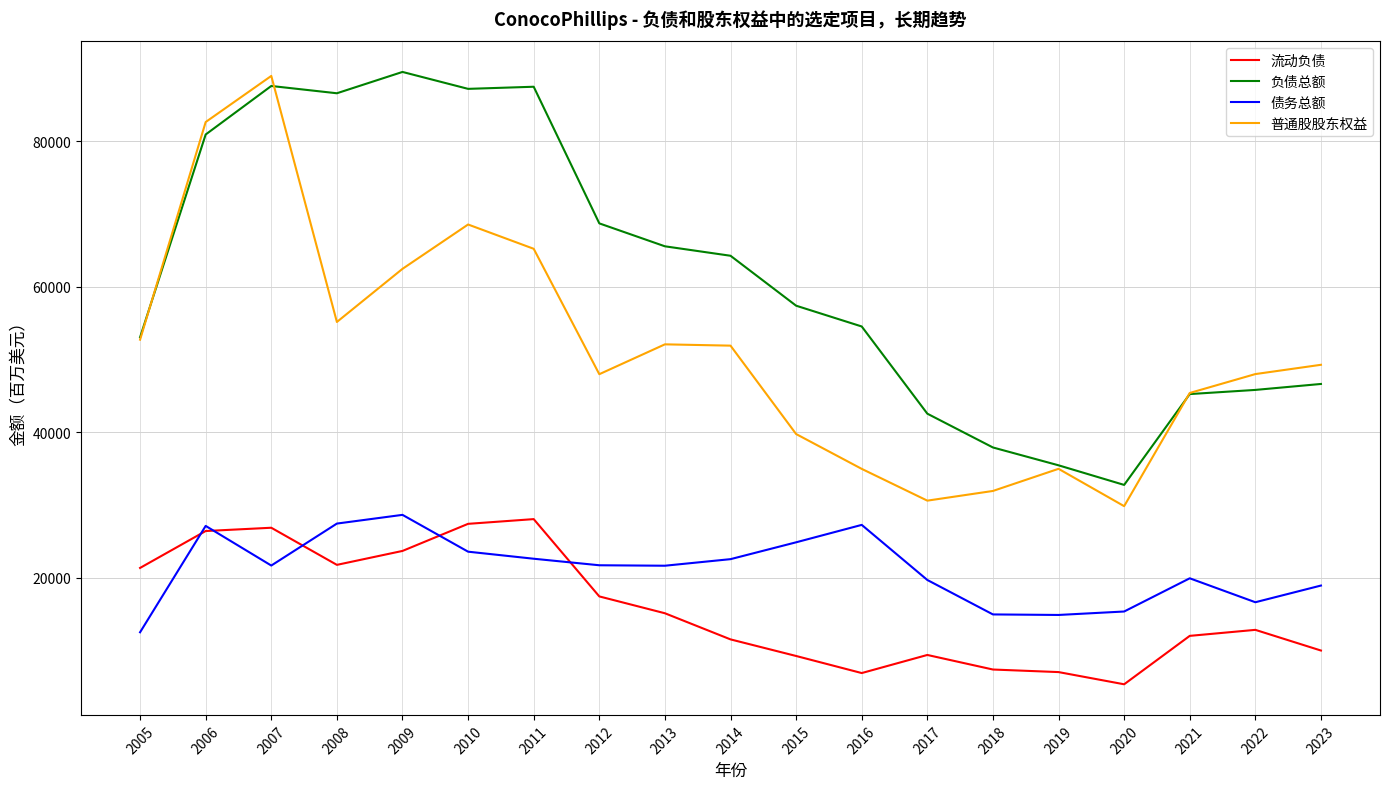

What is the total value across all series at 2019?

92383